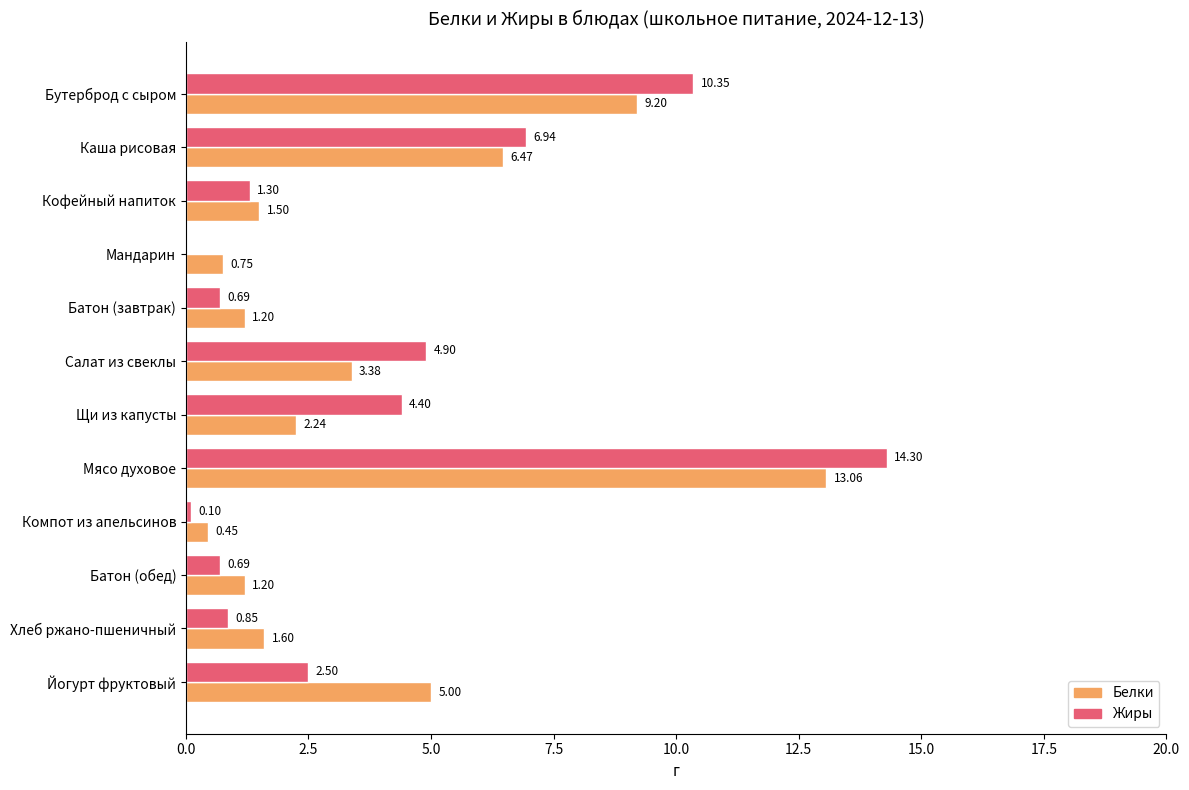

At which category is the sum across all series the highest?

Мясо духовое